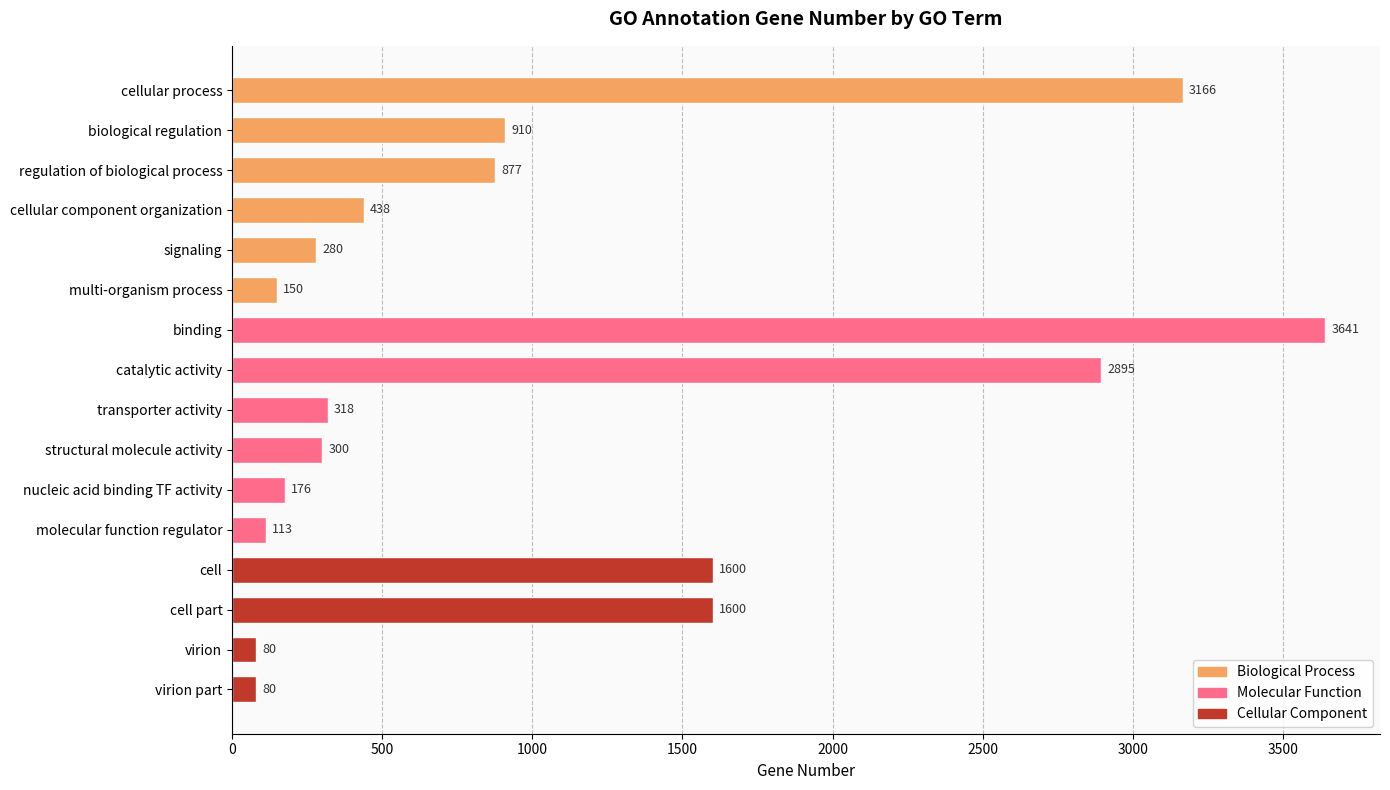

Is it true that the value at transporter activity is 318?

True